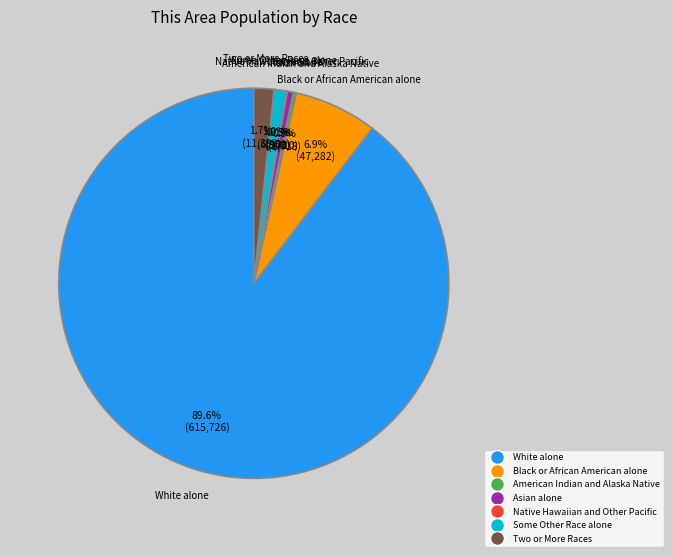

Which slice is the largest?

White alone